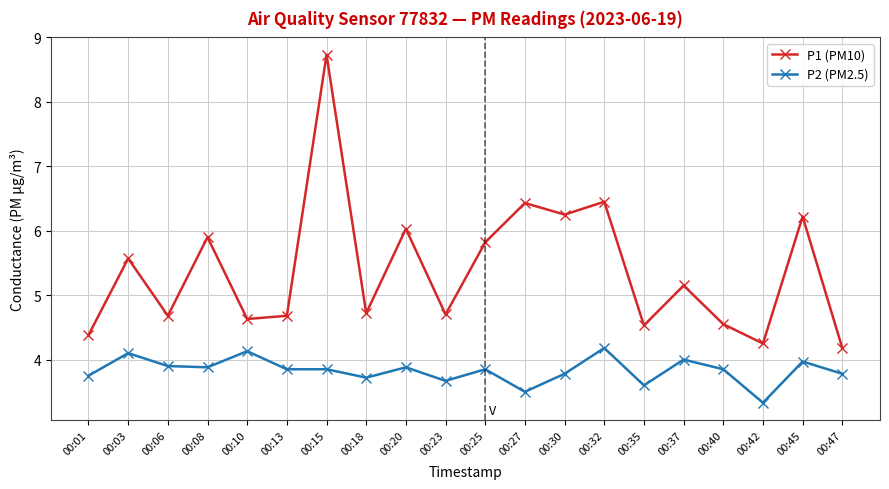

What is the difference between the second highest and second lowest values in the P2 (PM2.5) series?

0.6